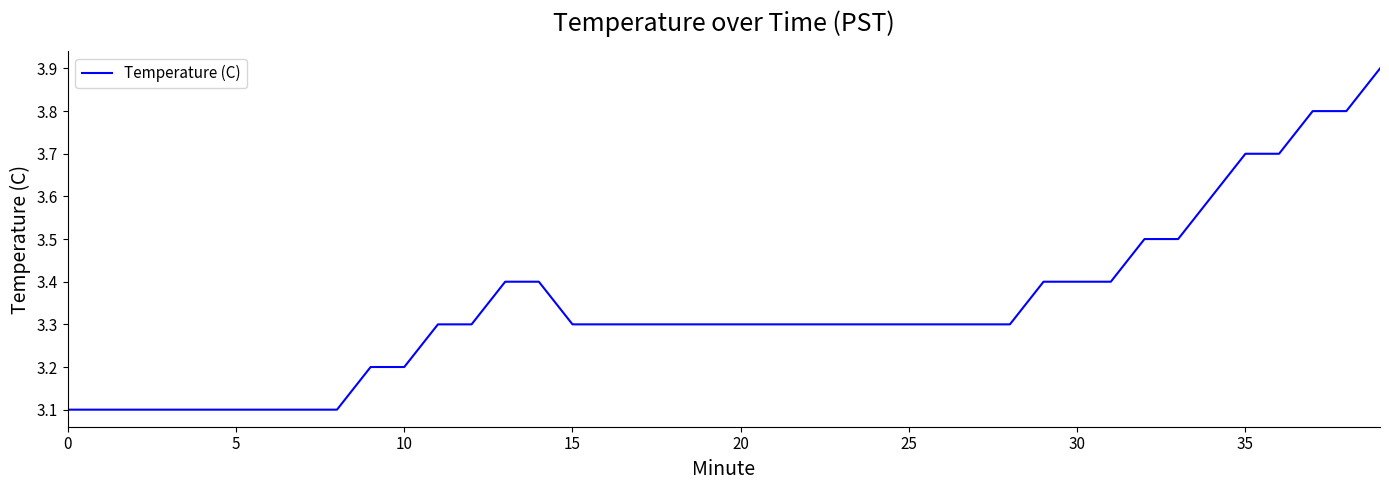

What is the difference between the maximum and minimum values?

0.8